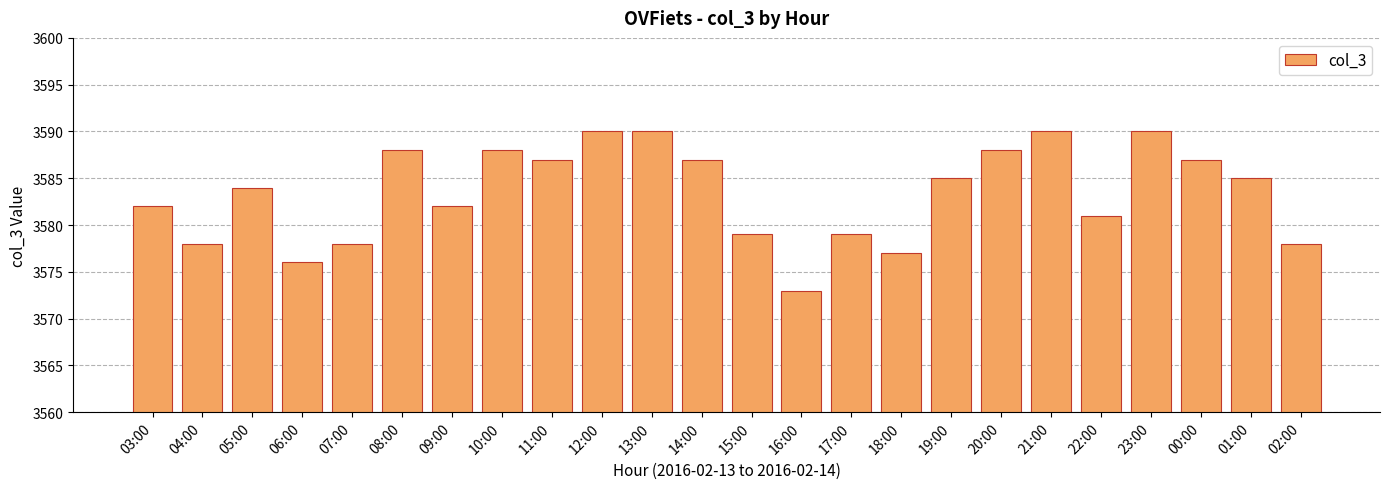

Which label corresponds to the smallest value in the chart?

16:00